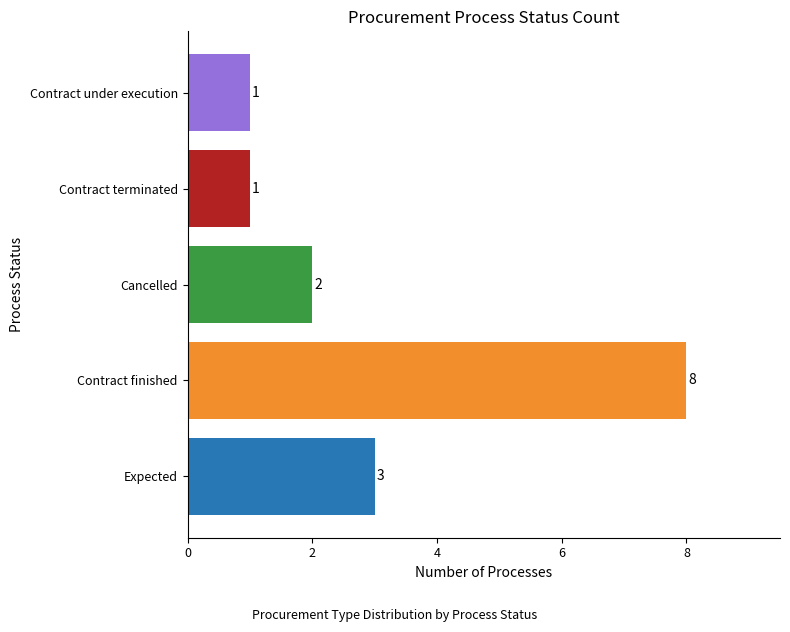

What is the sum of all values?

15